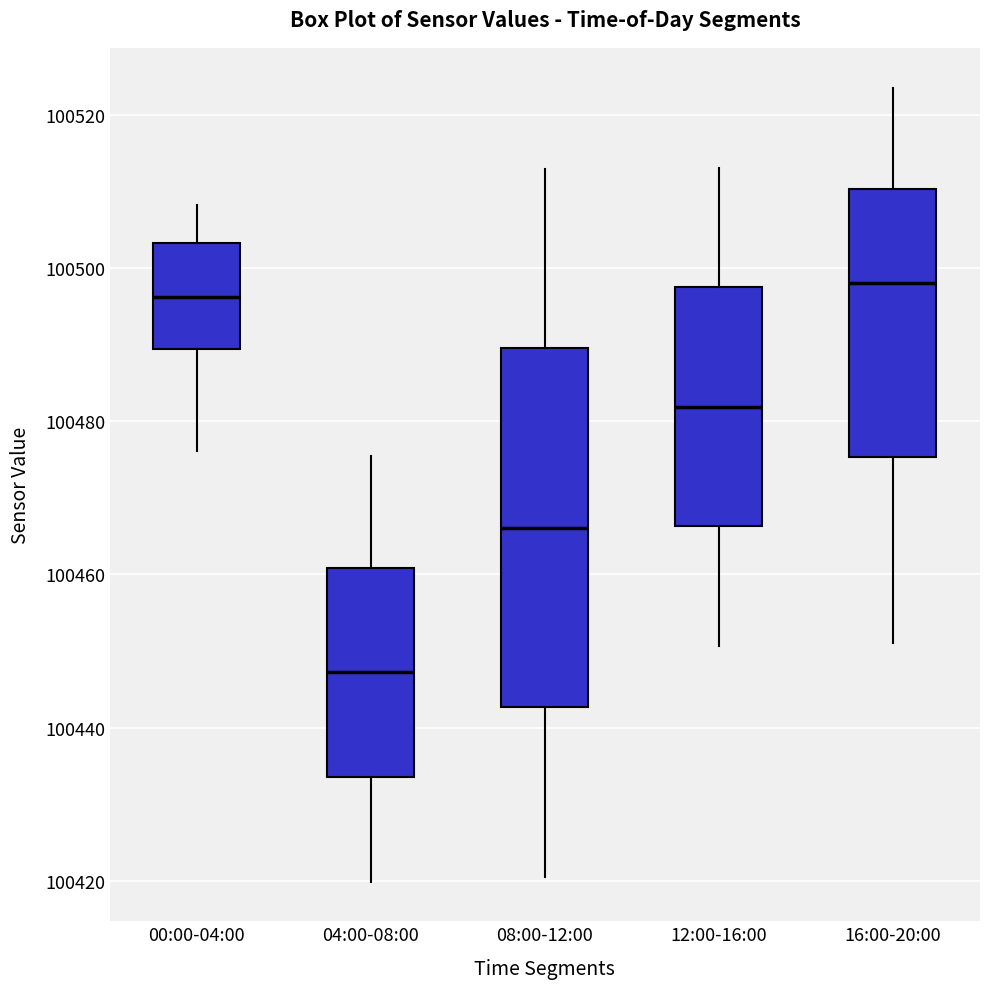

Where does the median line of the box for 04:00-08:00 sit on the y-axis? The values are not printed on the chart, so give them approximately, as read against the axis.

100448